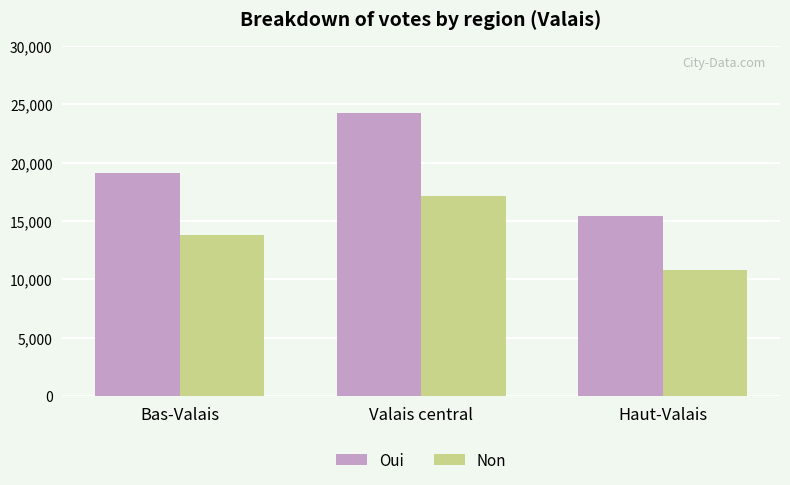

How many series are shown in this chart?

2